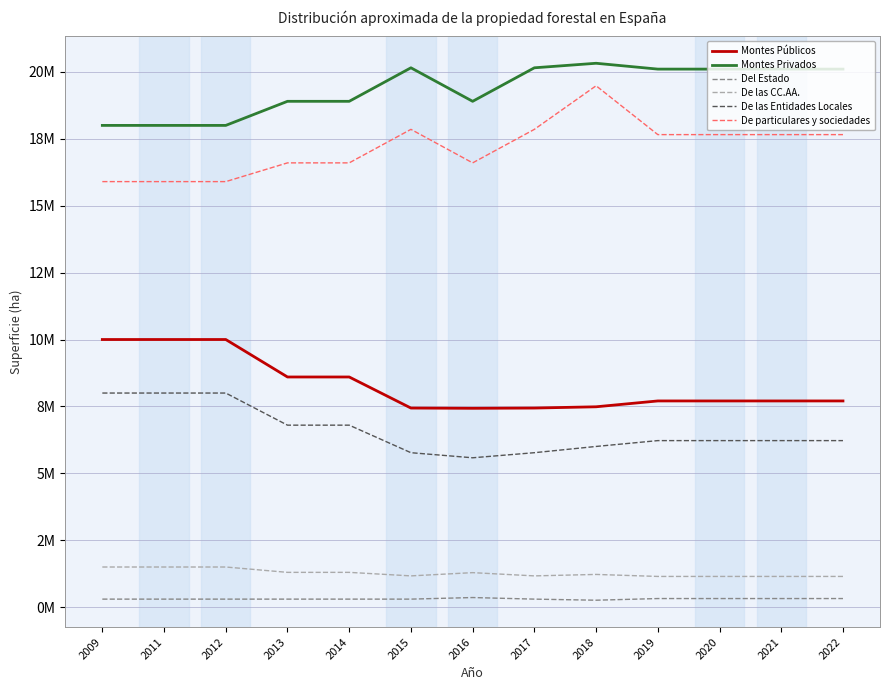

Reading right to left, extract all data points from this chart.

Montes Públicos: 7704722.4	7704722.4	7704722.4	7704722.4	7486484.3	7439312.0	7429864.2	7439312.0	8600000.0	8600000.0	10000000.0	10000000.0	10000000.0
Montes Privados: 20103357.8	20103357.8	20103357.8	20103357.8	20321595.9	20152207.0	18900000.0	20152207.0	18900000.0	18900000.0	18000000.0	18000000.0	18000000.0
Del Estado: 321575.0	321575.0	321575.0	321575.0	259305.0	300000.0	359304.7	300000.0	300000.0	300000.0	300000.0	300000.0	300000.0
De las CC.AA.: 1147718.6	1147718.6	1147718.6	1147718.6	1222750.6	1168182.0	1289420.3	1168182.0	1300000.0	1300000.0	1500000.0	1500000.0	1500000.0
De las Entidades Locales: 6222666.8	6222666.8	6222666.8	6222666.8	6004428.7	5771130.0	5581139.2	5771130.0	6800000.0	6800000.0	8000000.0	8000000.0	8000000.0
De particulares y sociedades: 17655841.2	17655841.2	17655841.2	17655841.2	19480841.2	17852207.0	16600000.0	17852207.0	16600000.0	16600000.0	15900000.0	15900000.0	15900000.0